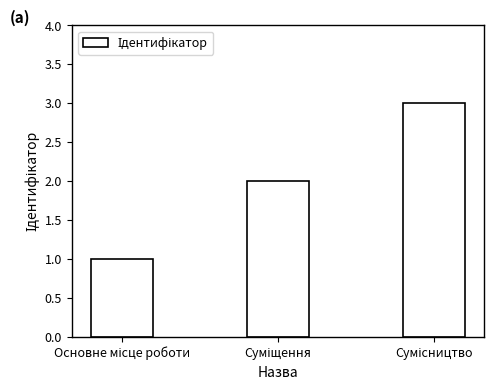

What is the maximum value shown in the chart?

3